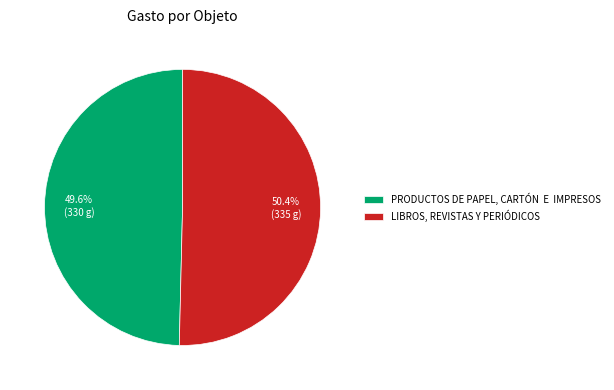

Rank the categories by value from highest to lowest.

LIBROS, REVISTAS Y PERIÓDICOS, PRODUCTOS DE PAPEL, CARTÓN E IMPRESOS